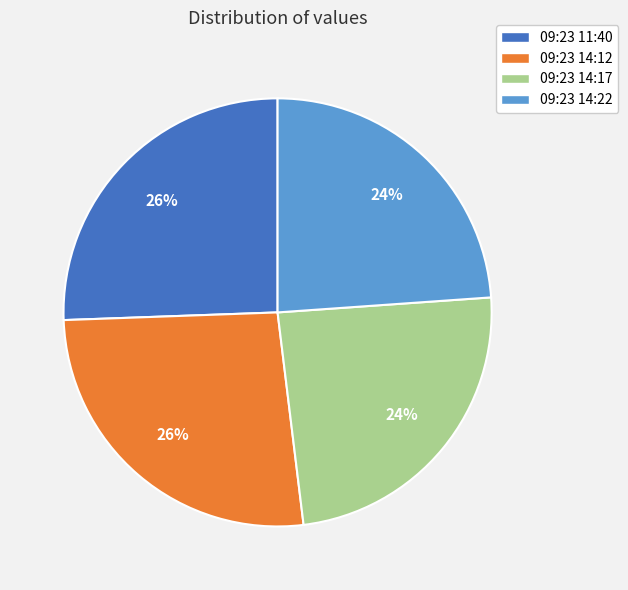

Is the sum of 09:23 14:17 and 09:23 14:22 greater than half?

No